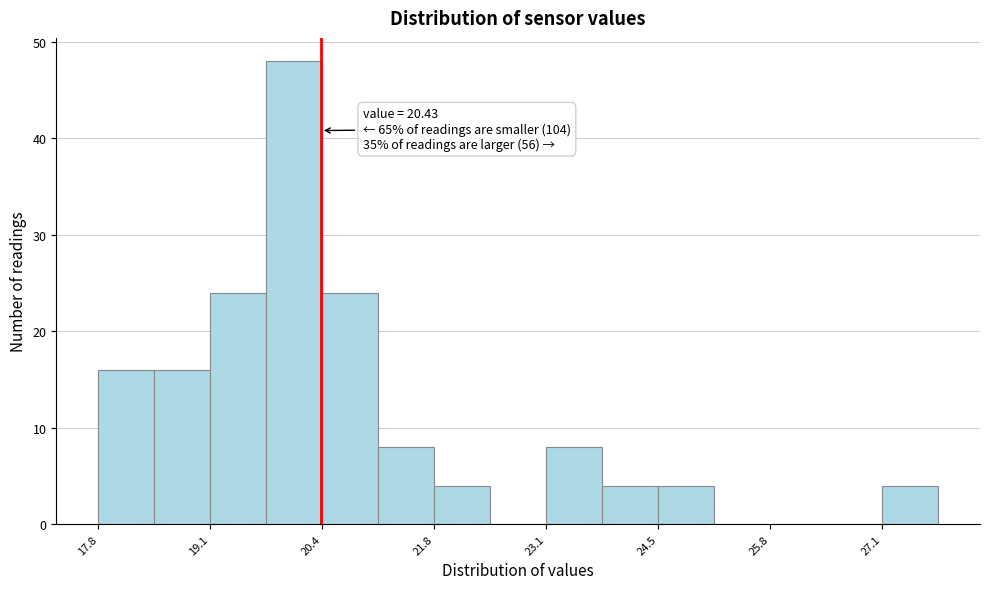

Read against the x-axis, roughly where is the centre of the tallest bar?

20.2